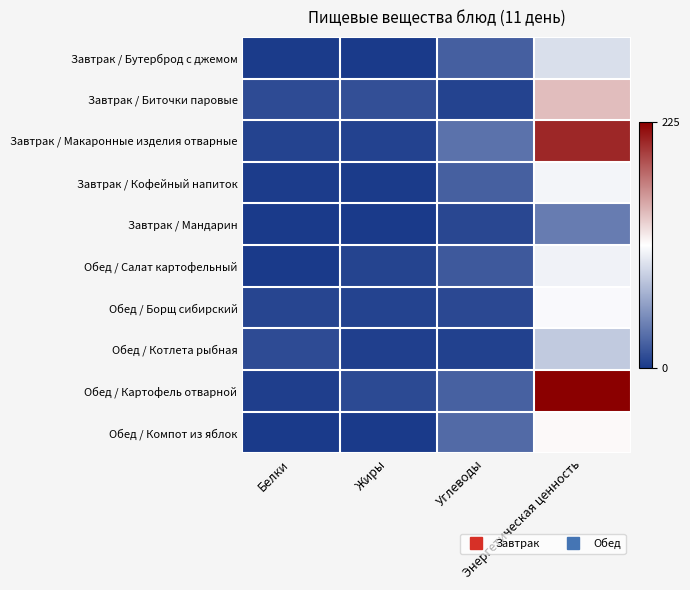

At which category is the sum across all series the highest?

Энергетическая ценность